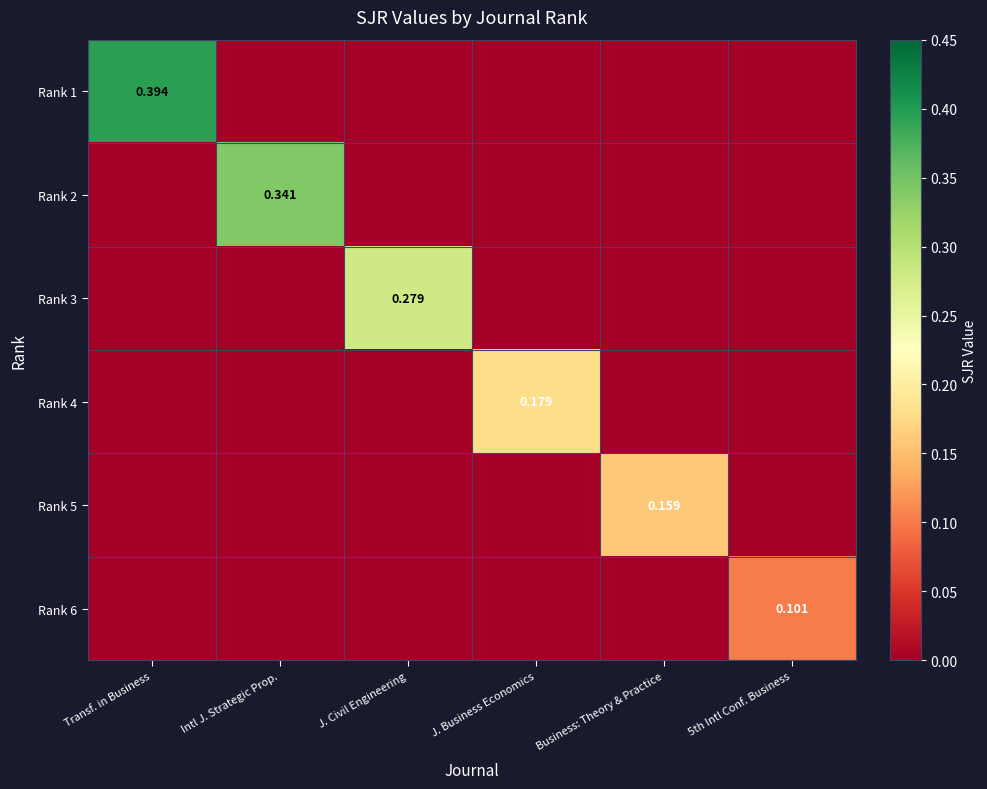

At which label is Rank 2 closest to 0?

Transf. in Business